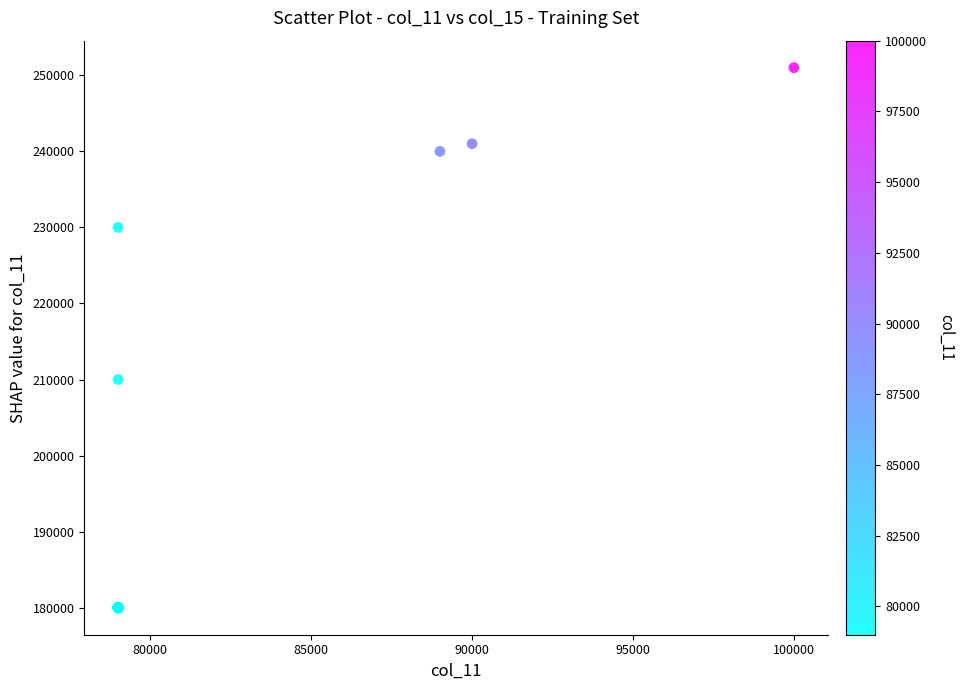

What Y value in the scatter plot is closest to 215500?

210000